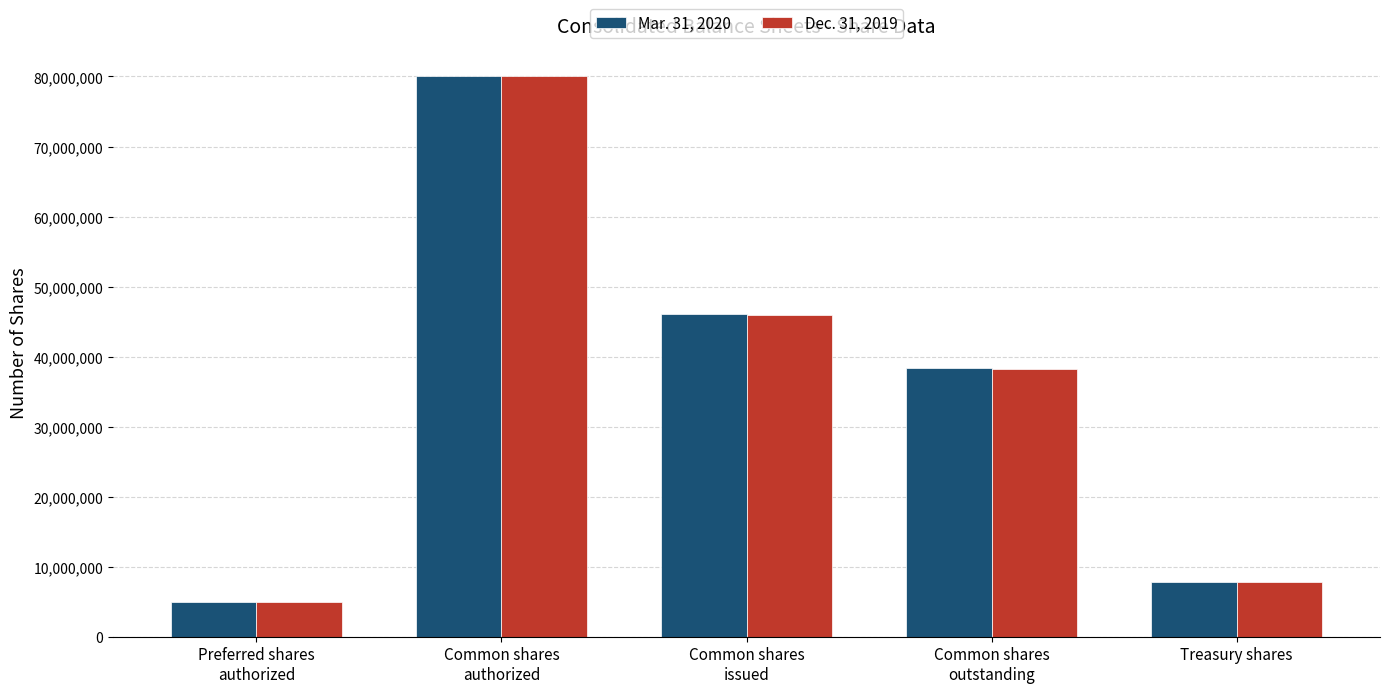

What is the maximum value for Mar. 31, 2020?

80000000